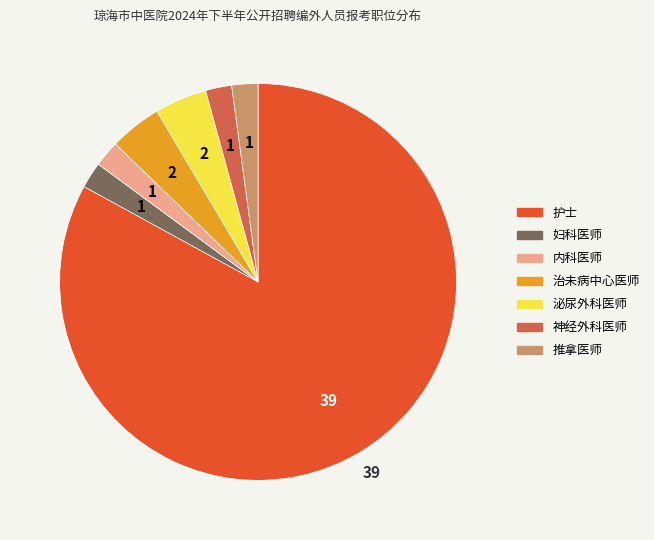

Which slice is the largest?

护士